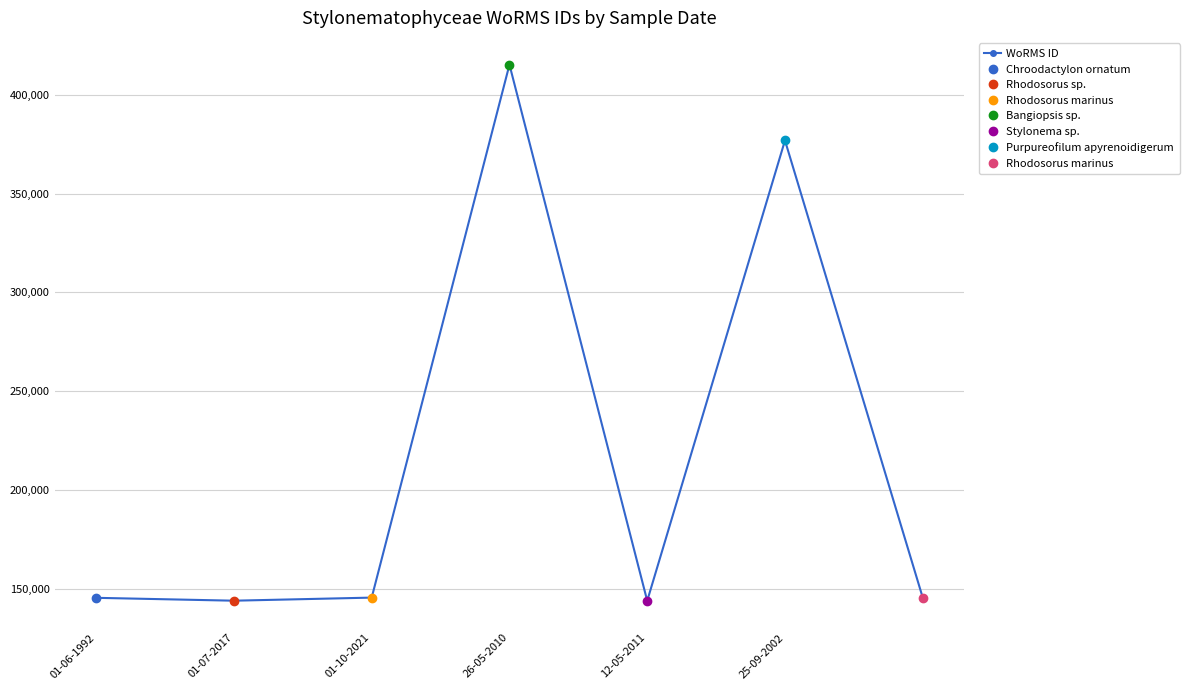

What is the value of the 2nd point from the left?

144229